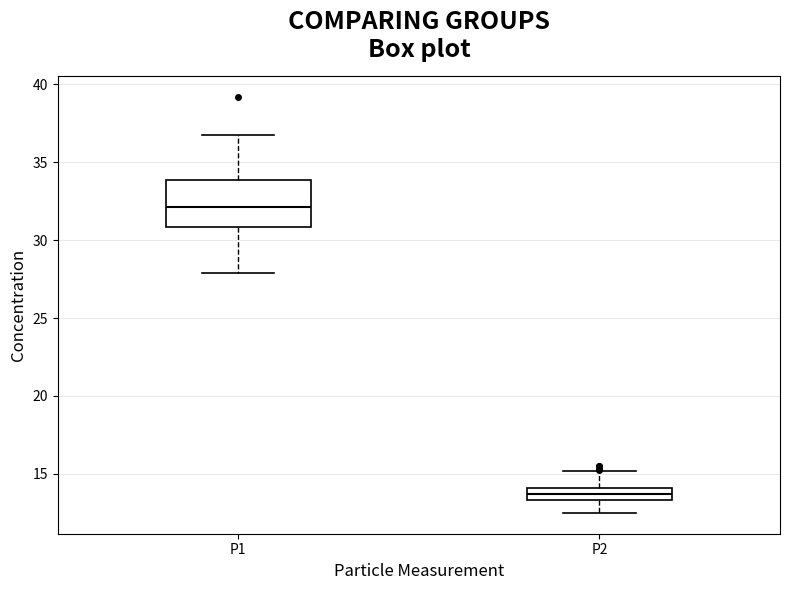

Reading left to right, read every box against the y-axis: the position of its median line, the range the box covers, and the ends of its whiskers. The values are not printed on the chart, so give them approximately, as read against the axis.

P1: median 32.0, box 31.0 to 34.0, whiskers 28.0 to 36.5
P2: median 13.5 (inside the box), box 13.5 to 14.0, whiskers 12.5 to 15.0